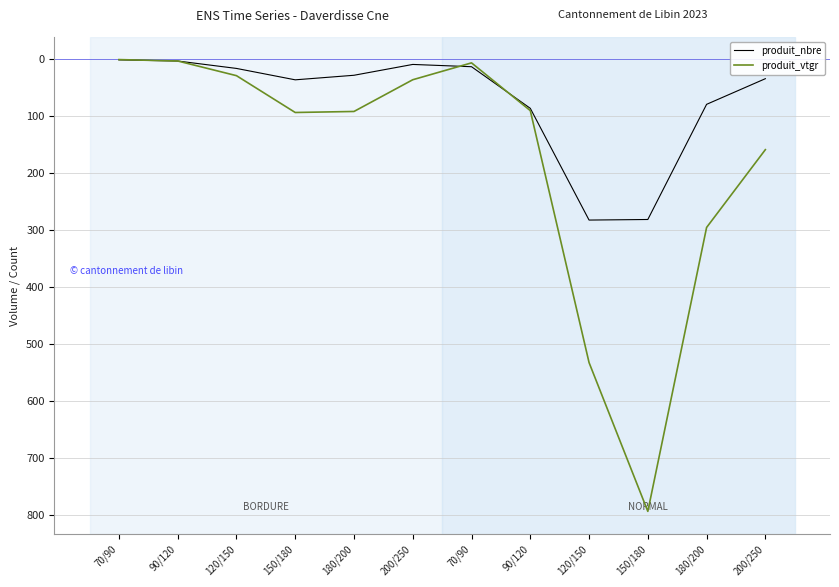

At which label is produit_vtgr closest to 396?

180/200